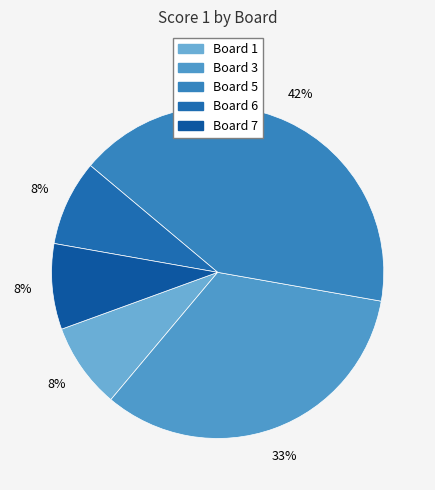

True or false: Board 6 accounts for 8% of the total.

True